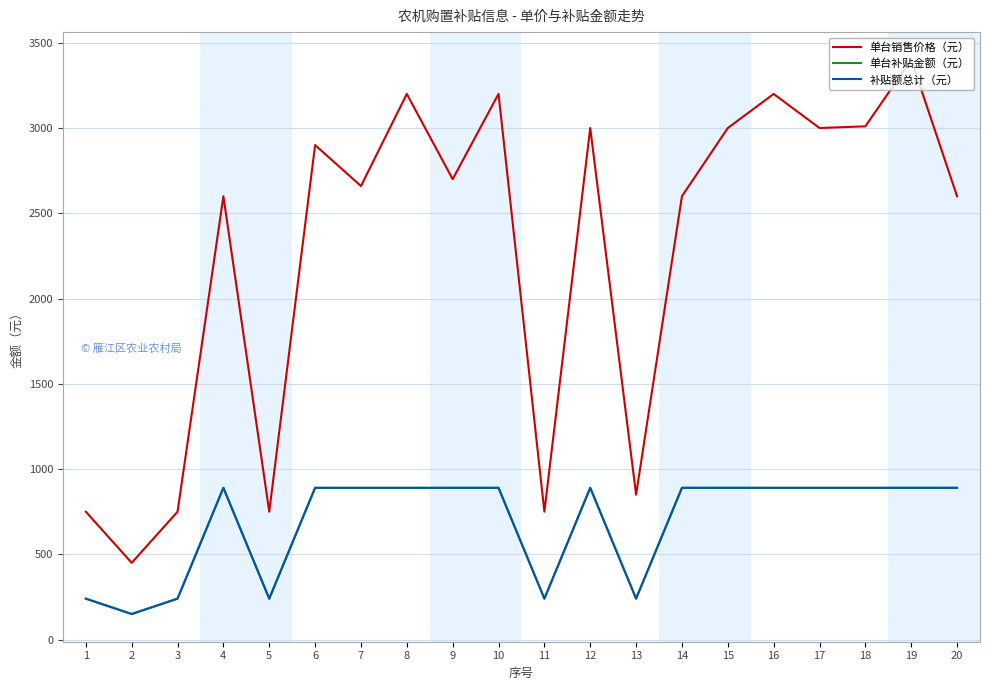

True or false: 单台销售价格（元） has a value of 3000 at 15.

True